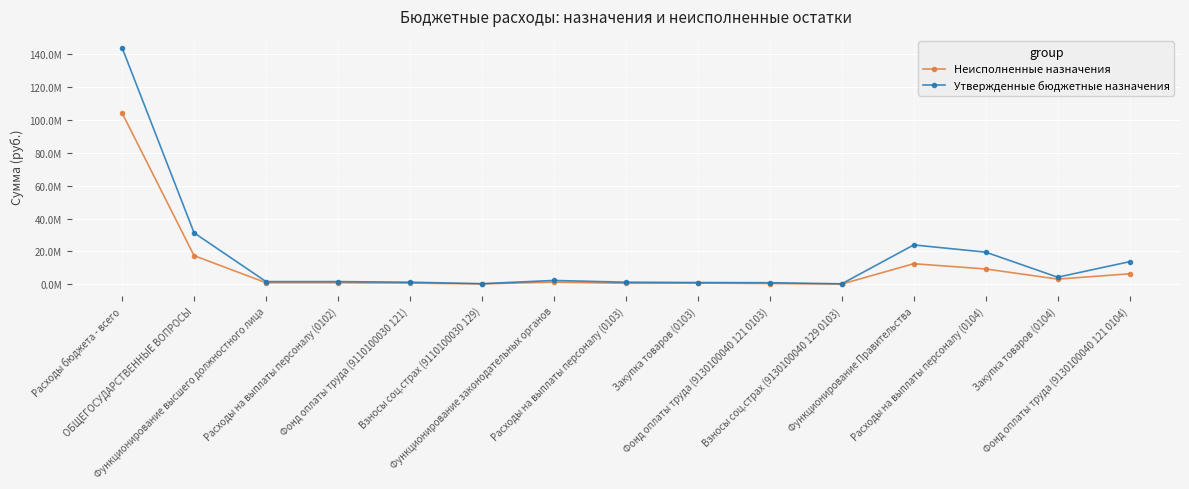

What is the label of the 9th point from the right?

Функционирование законодательных органов